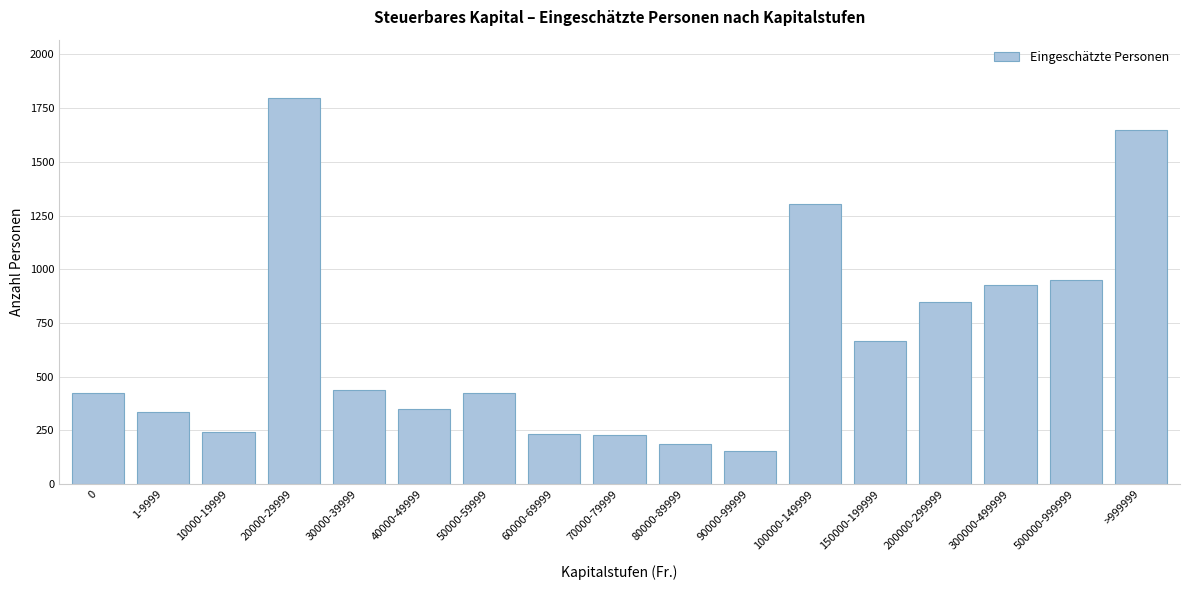

What is the sum of all values?

11152